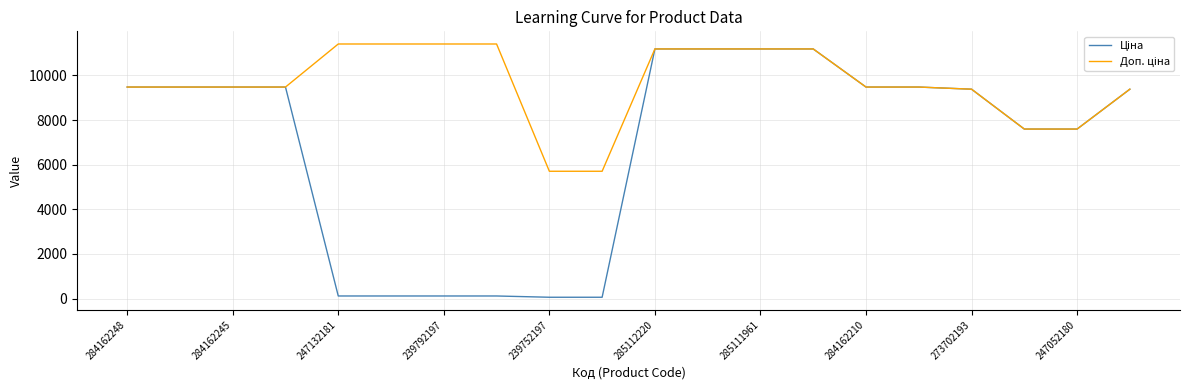

What is the greatest value displayed?

11410.0